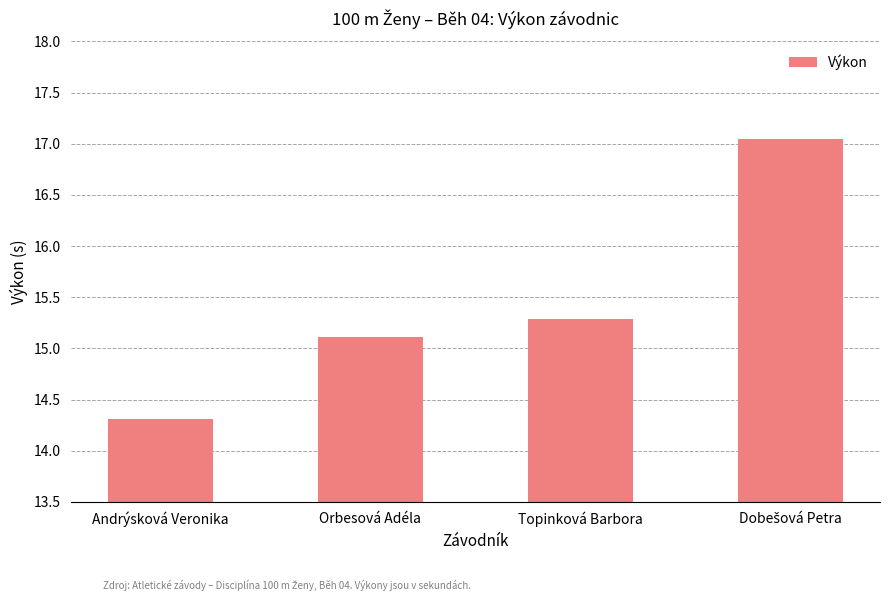

Which label corresponds to the smallest value in the chart?

Andrýsková Veronika